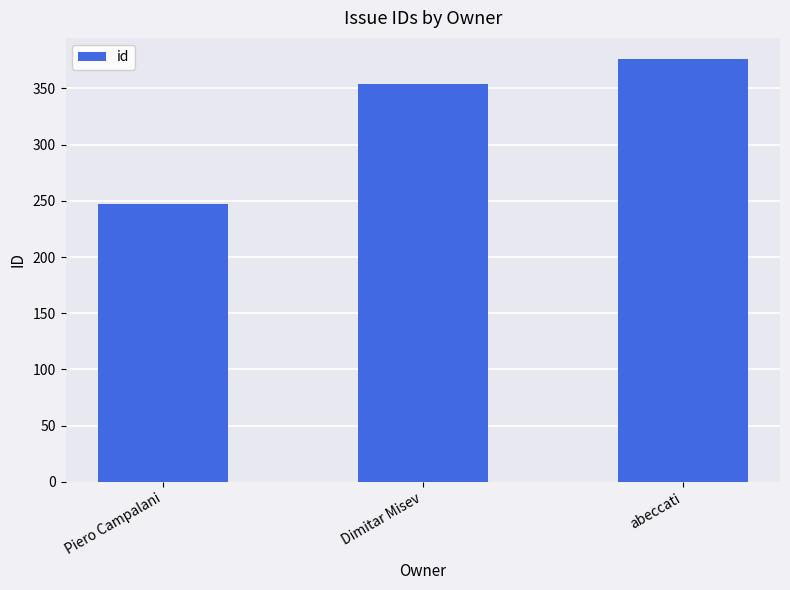

List the labels in order of value, smallest first.

Piero Campalani, Dimitar Misev, abeccati